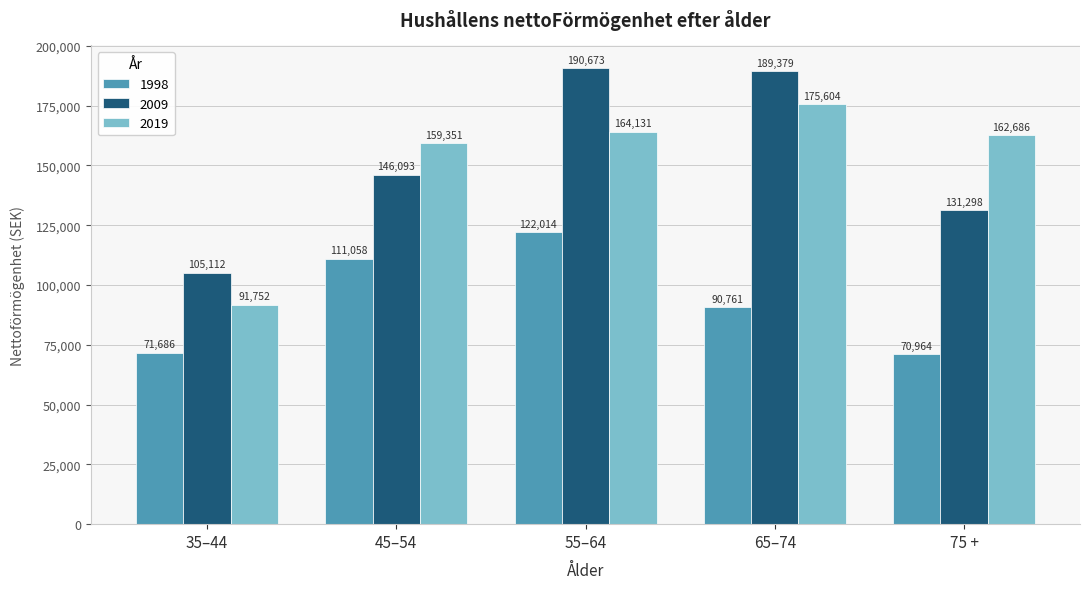

The value of 2019 at 35–44 is 125801. True or false?

False